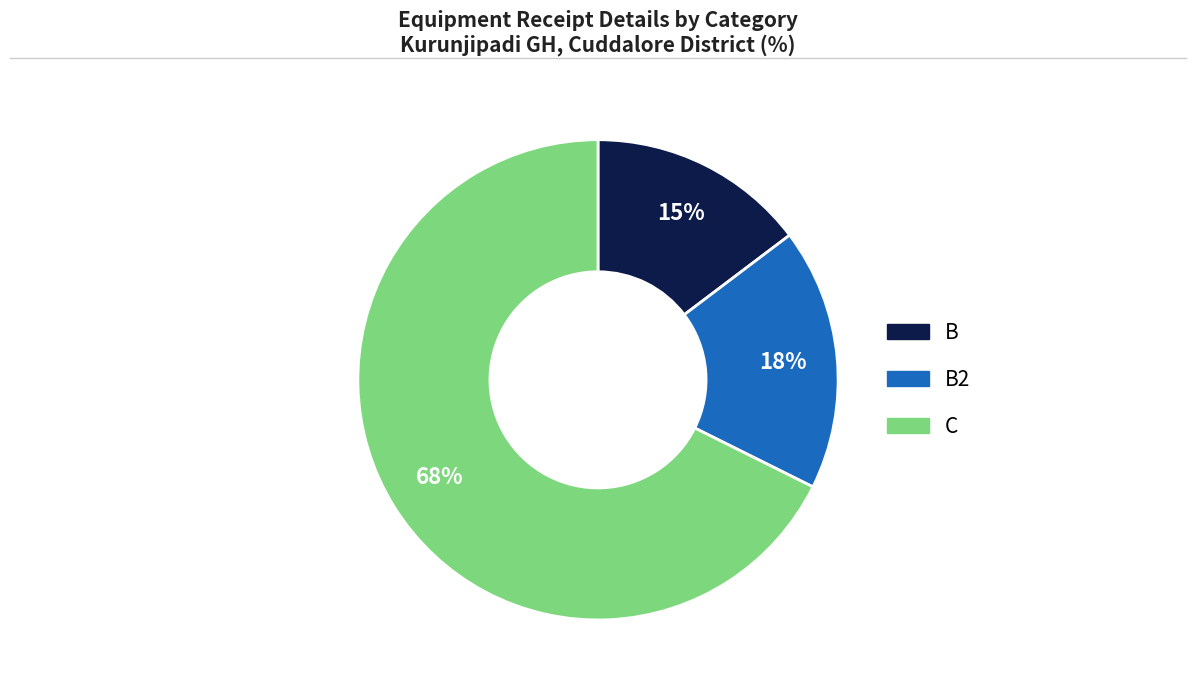

How many slices are in this pie chart?

3